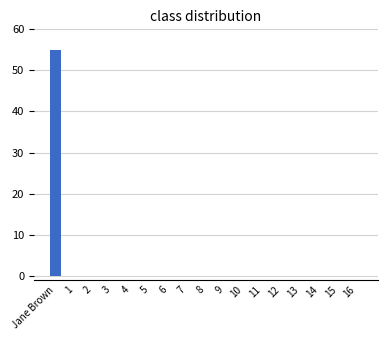

Are the bars grouped side by side (vs. stacked)?

No